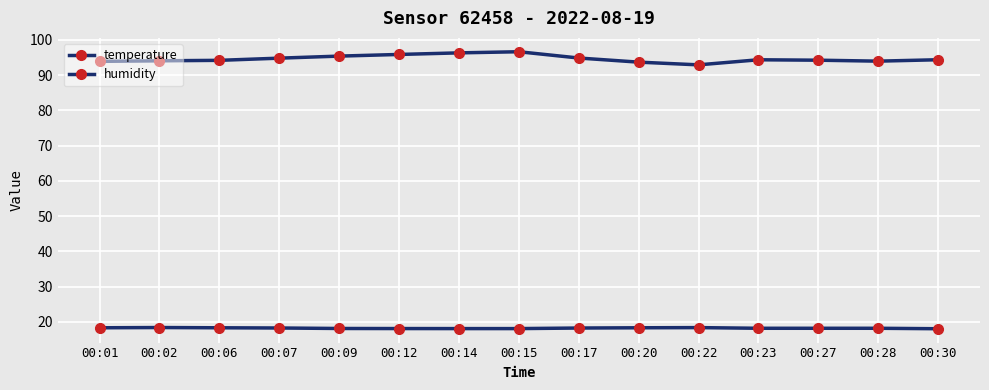

Between 00:06 and 00:30, which series saw the biggest shift?

temperature